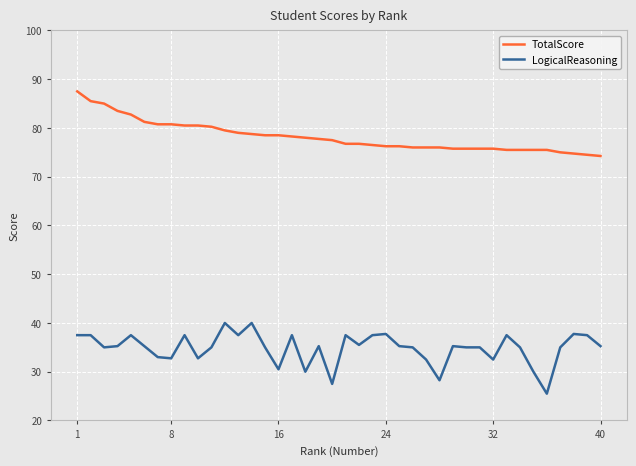

Which series has the largest total across all categories?

TotalScore